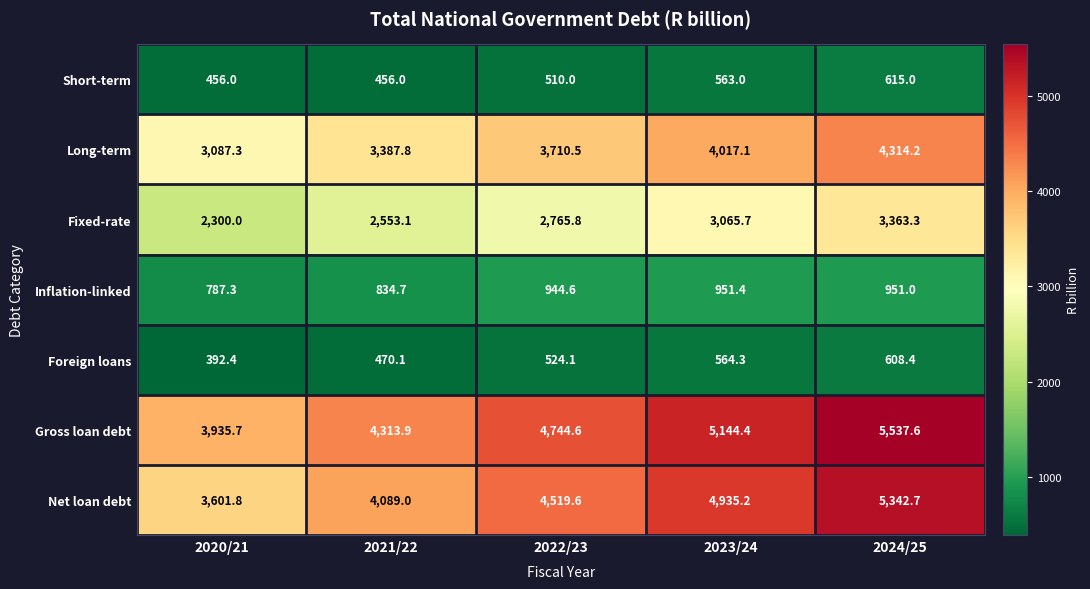

Rank the series at 2020/21 from highest to lowest value.

Gross loan debt, Net loan debt, Long-term, Fixed-rate, Inflation-linked, Short-term, Foreign loans